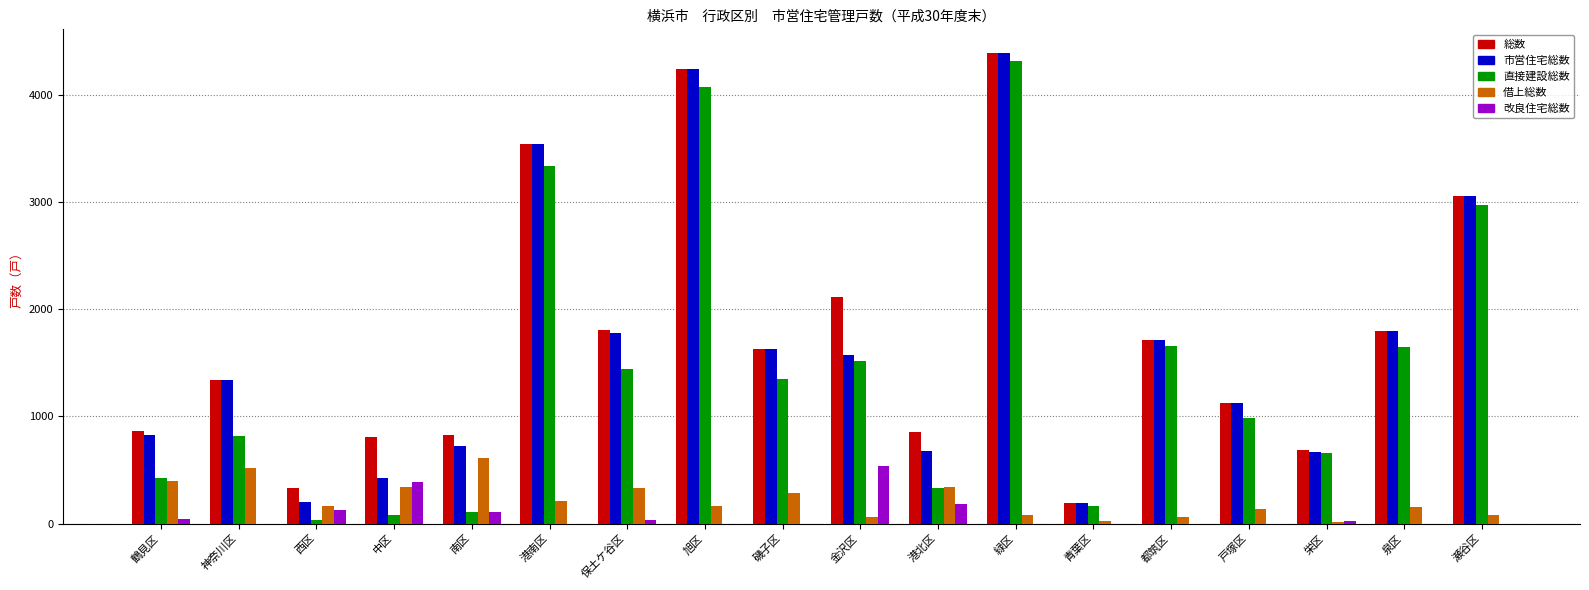

What is the total value across all series at 保土ケ谷区?

5390